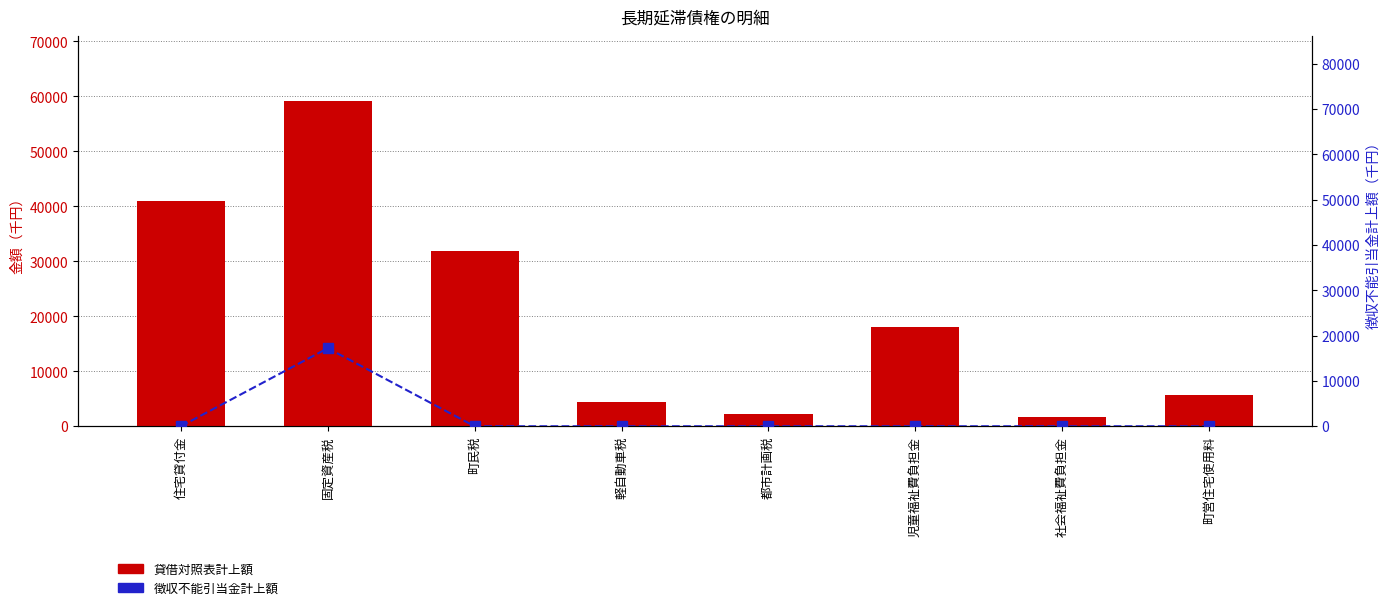

What is the label of the 1st bar from the right?

町営住宅使用料